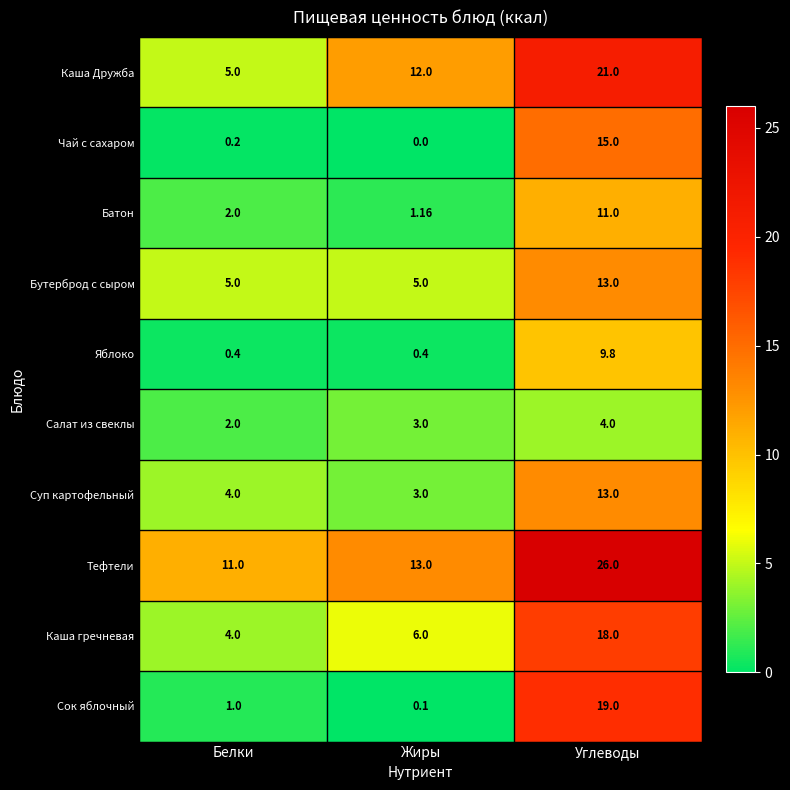

Is the value of Тефтели at Углеводы greater than the value of Батон at Углеводы?

Yes